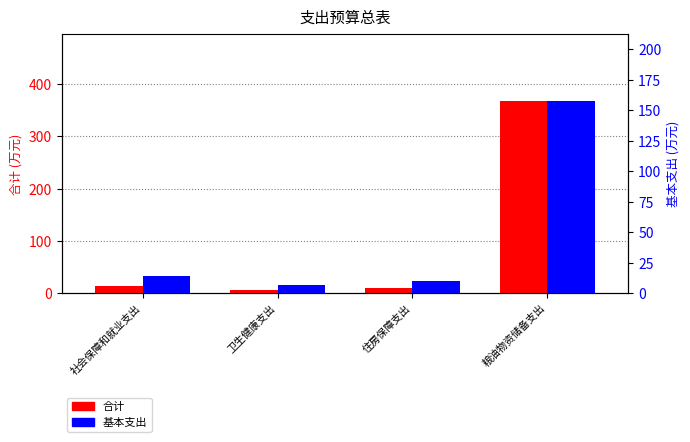

What is the label of the 3rd bar from the right?

卫生健康支出